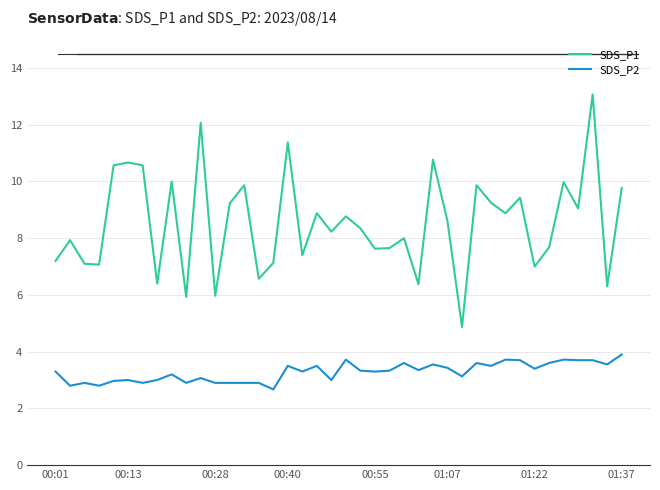

What is the sum of all SDS_P2 values?

131.2